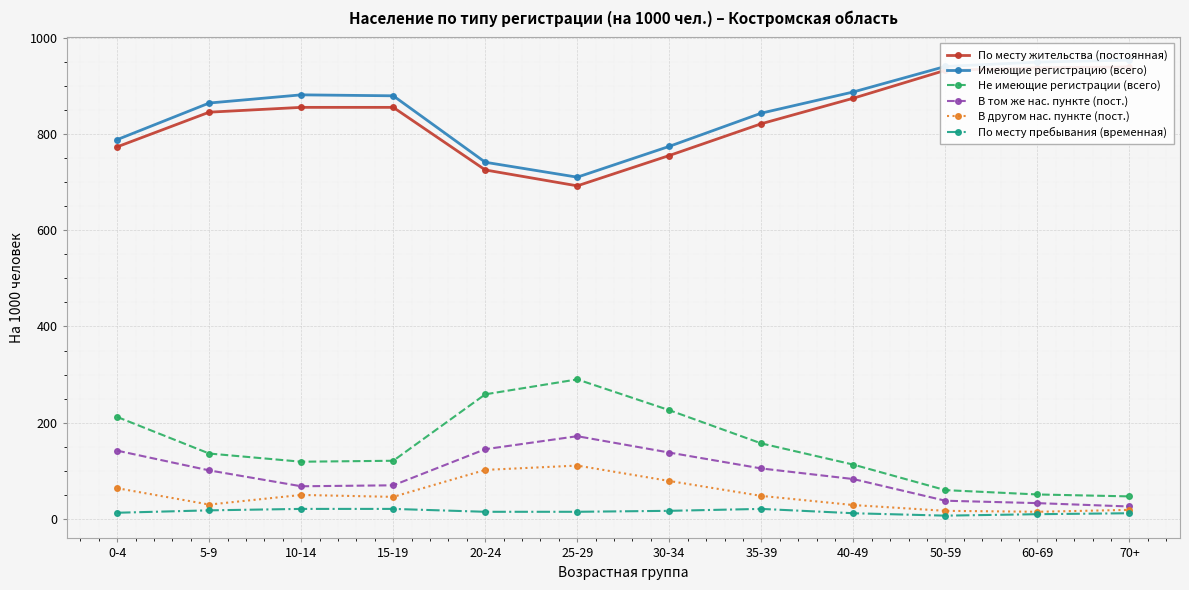

What is the spread (max minus min) of values at 40-49?

875